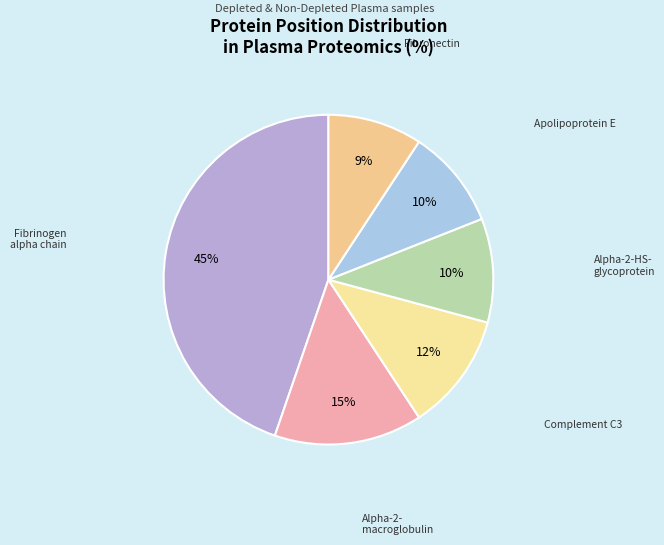

To the nearest percent, what portion does Complement C3 represent?

12%